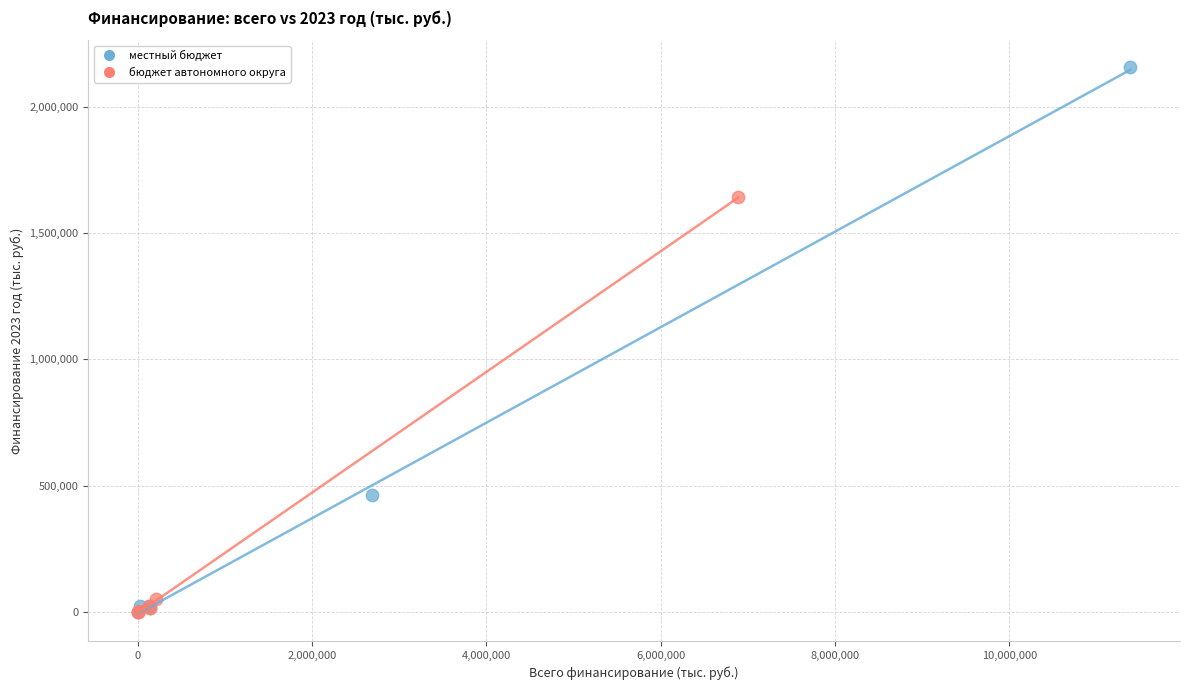

Which series reaches the maximum Y coordinate?

местный бюджет